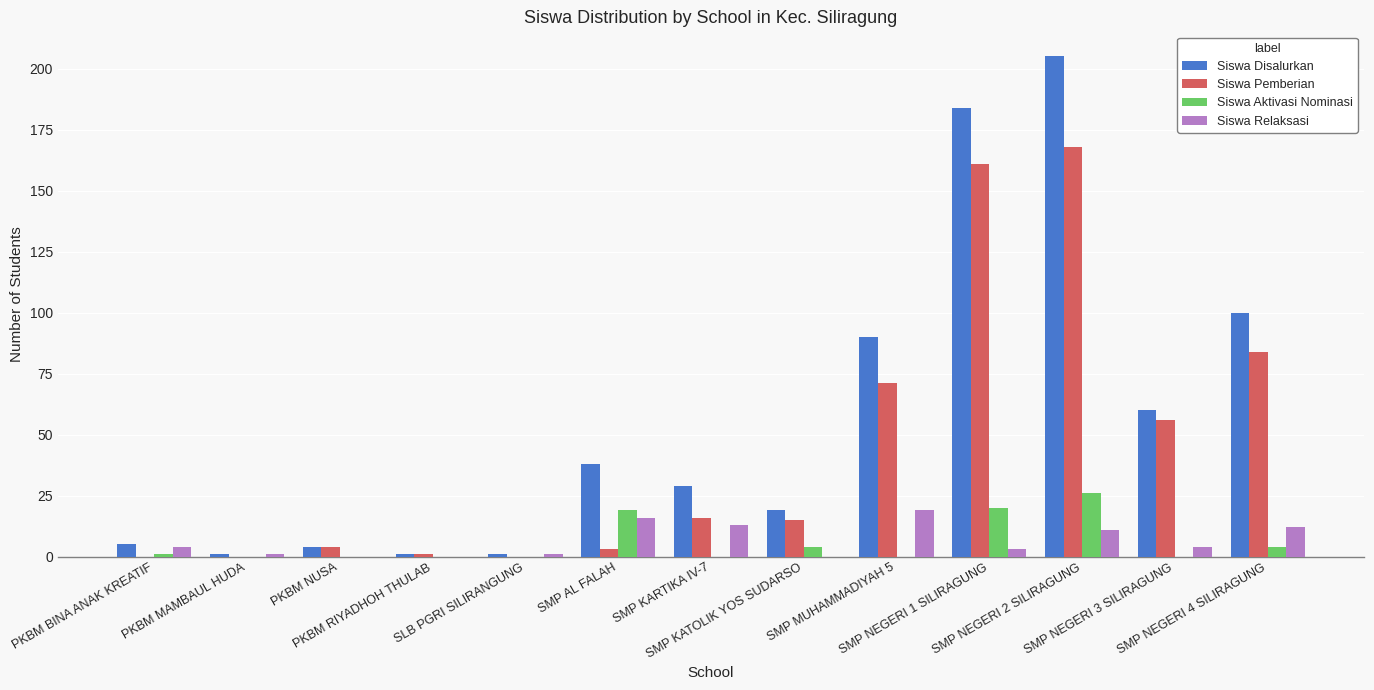

Between PKBM RIYADHOH THULAB and SMP NEGERI 3 SILIRAGUNG, which series saw the biggest shift?

Siswa Disalurkan